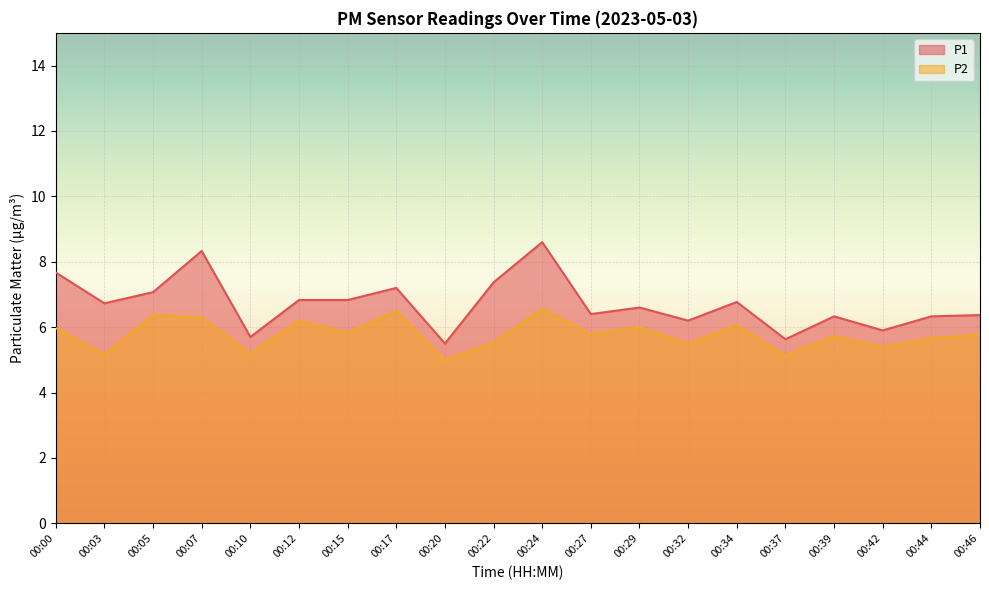

How many distinct data groups are displayed?

2